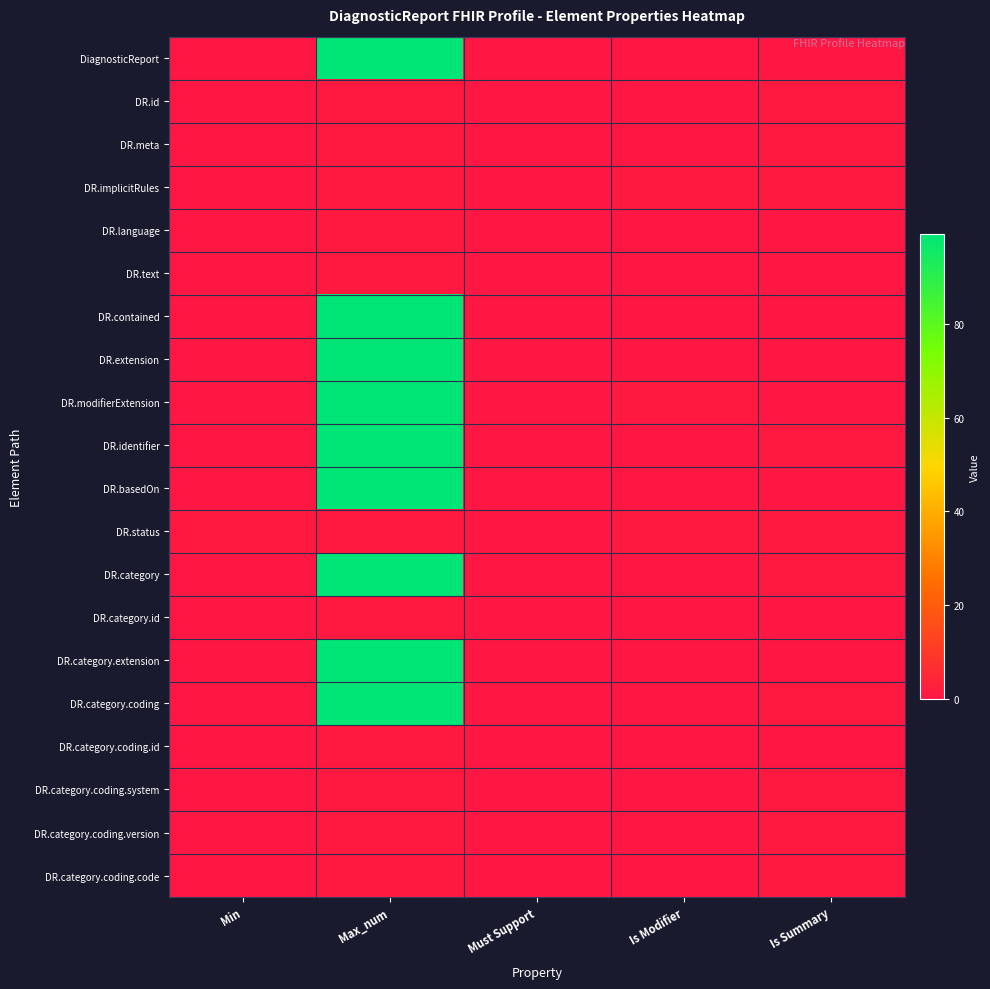

At how many categories does at least one series exceed 81?

1